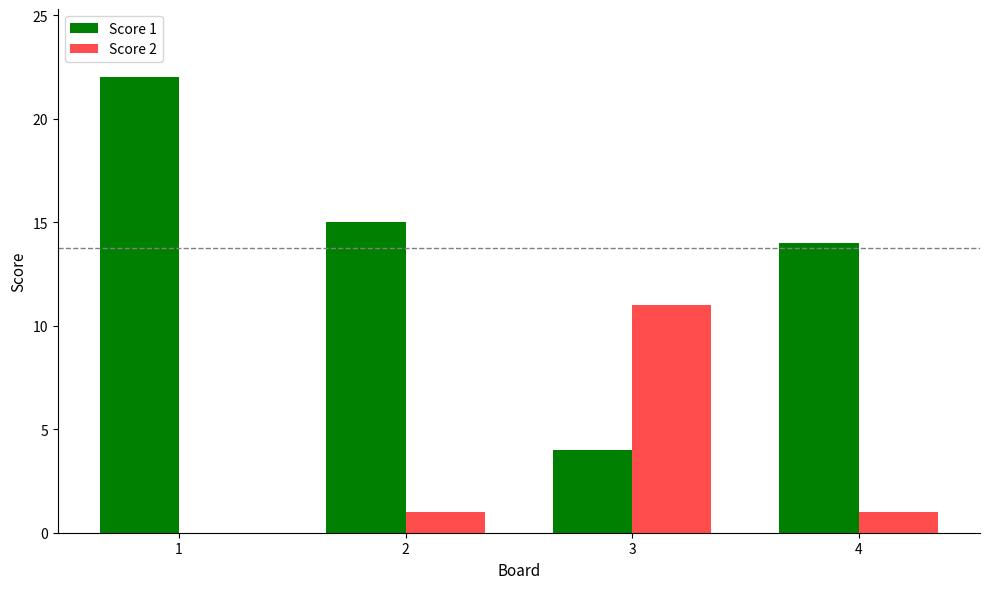

Which series changed the most between 1 and 2?

Score 1